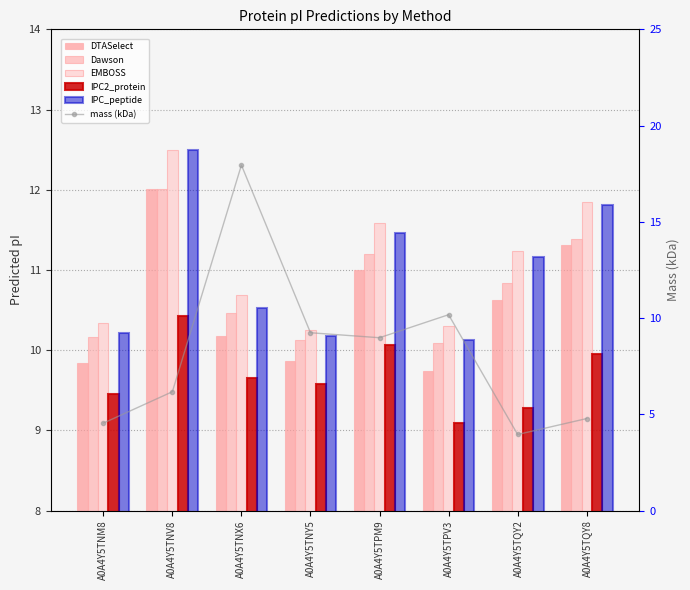

What is the label of the 1st bar from the right?

A0A4Y5TQY8